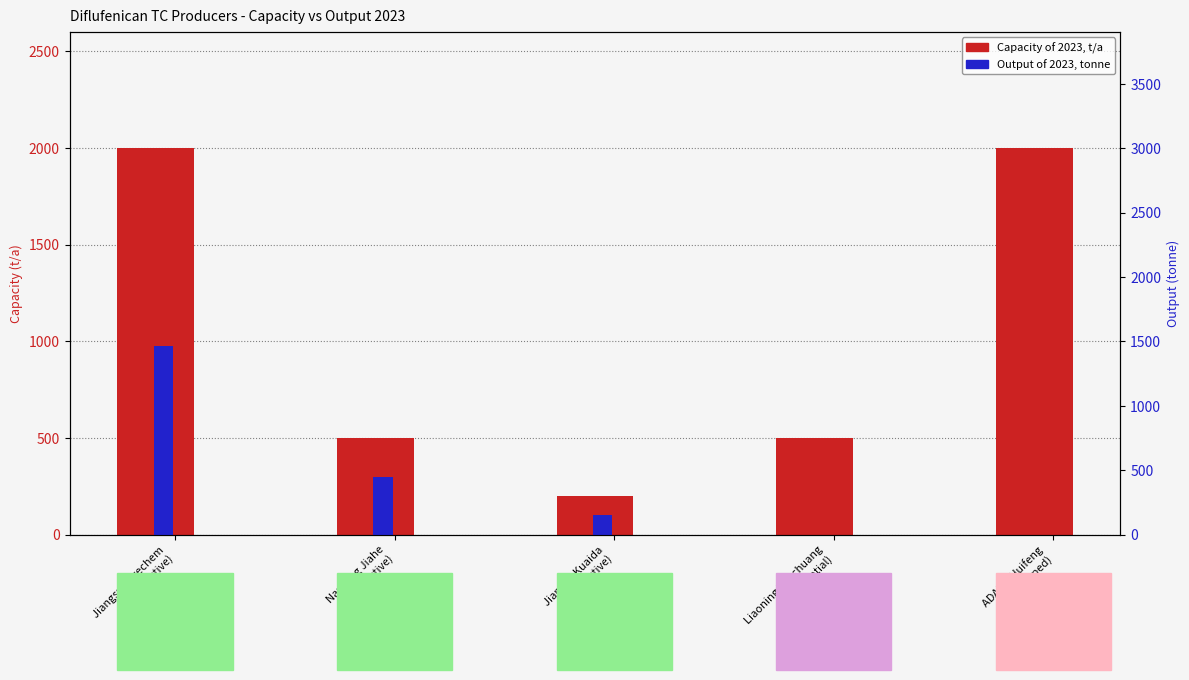

How many data points in Output of 2023, tonne are less than 100?

2